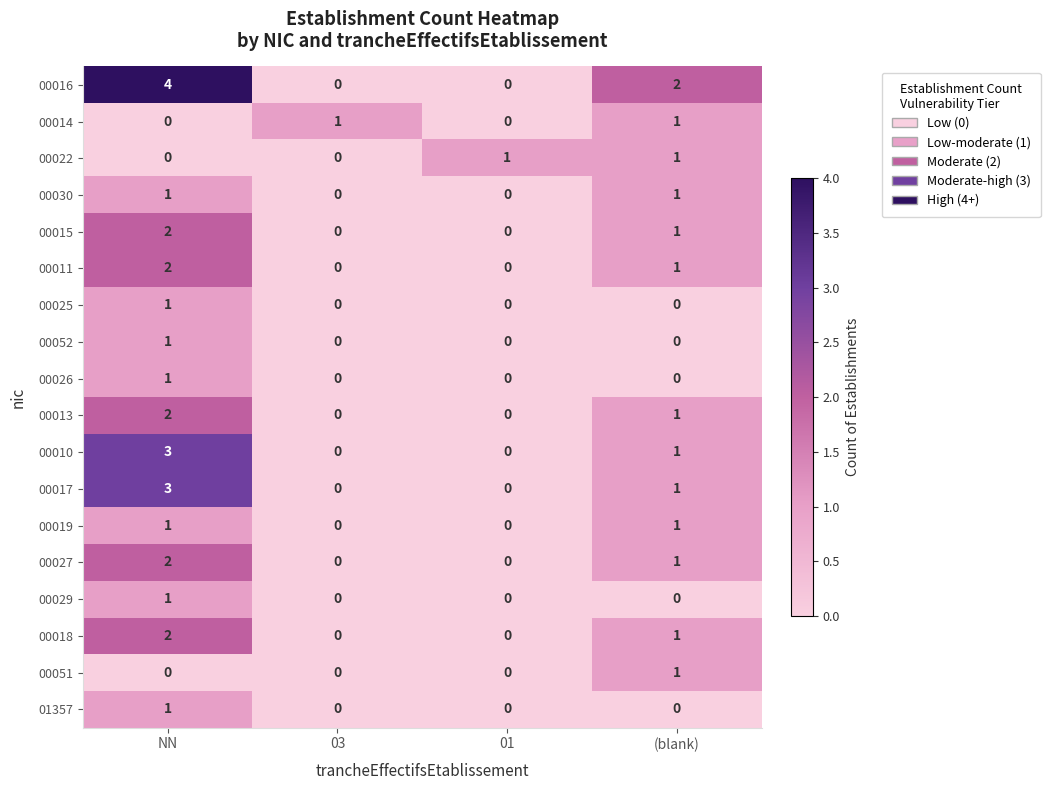

Count the number of data series in this chart.

18